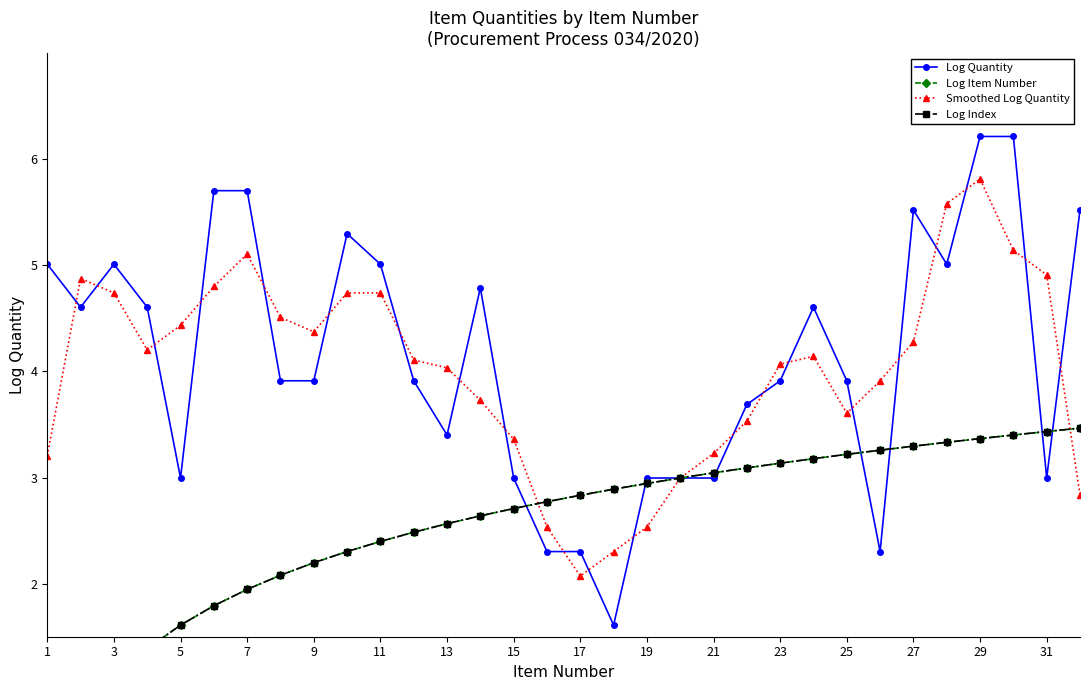

After their last crossing, which series has the higher values: Smoothed Log Quantity or Log Item Number?

Log Item Number